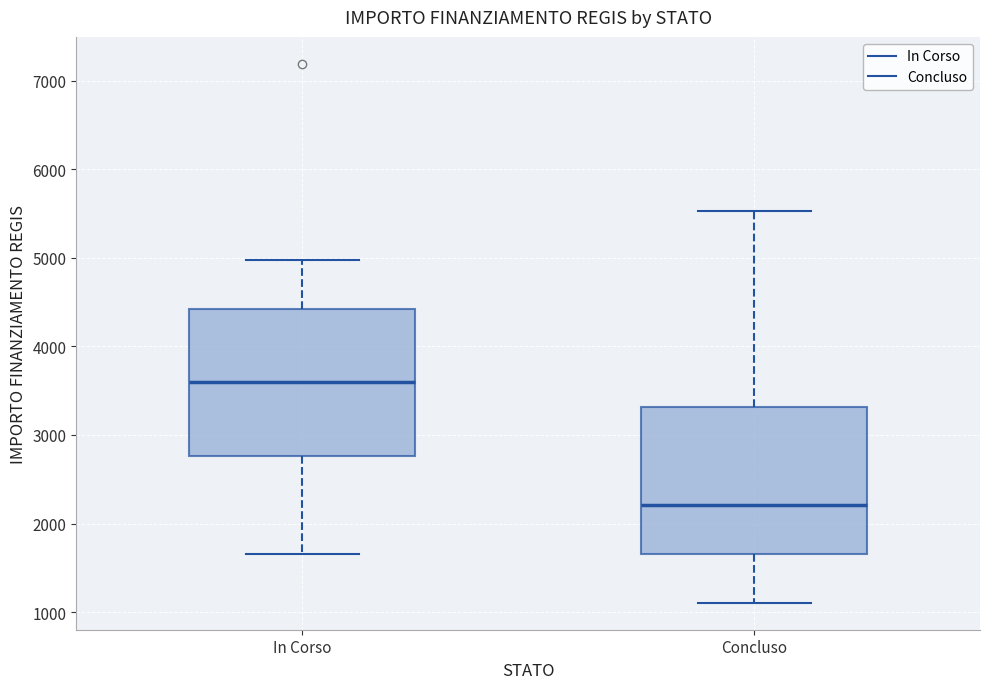

Which box has the highest median line?

In Corso